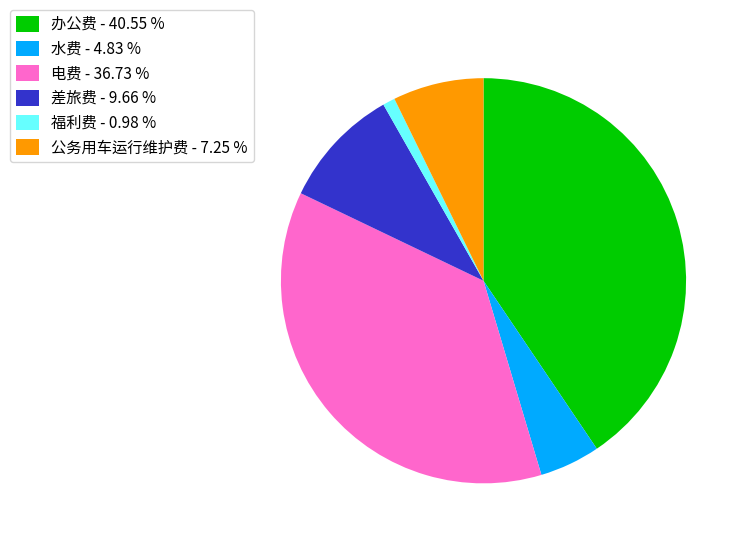

How many slices are in this pie chart?

6